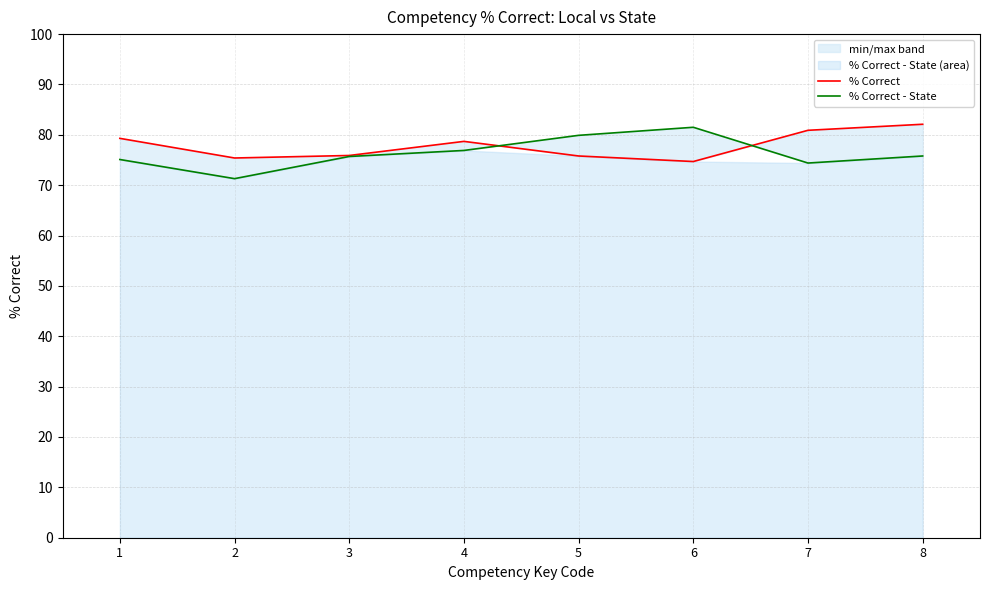

At which category does % Correct reach its first local peak?

4